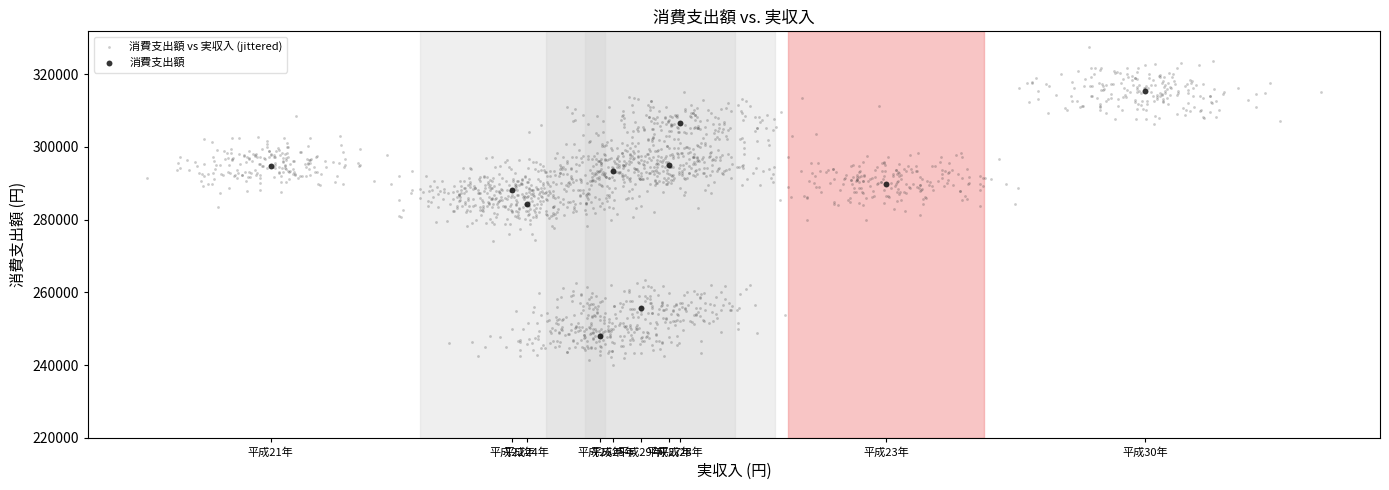

Which series reaches the maximum Y coordinate?

消費支出額 vs 実収入 (jittered)